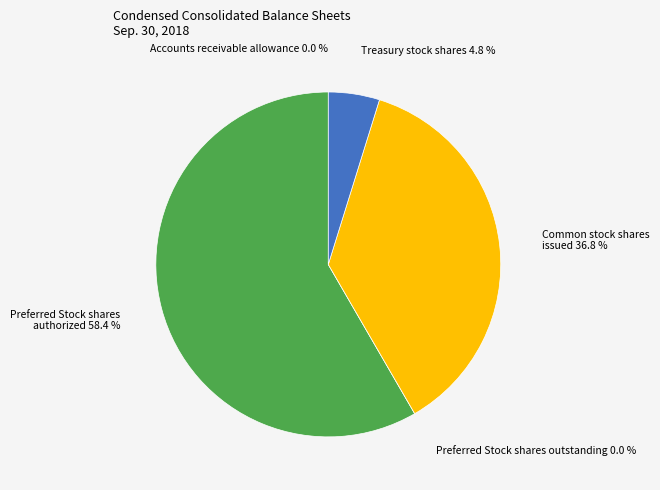

True or false: Treasury stock shares accounts for 5% of the total.

True